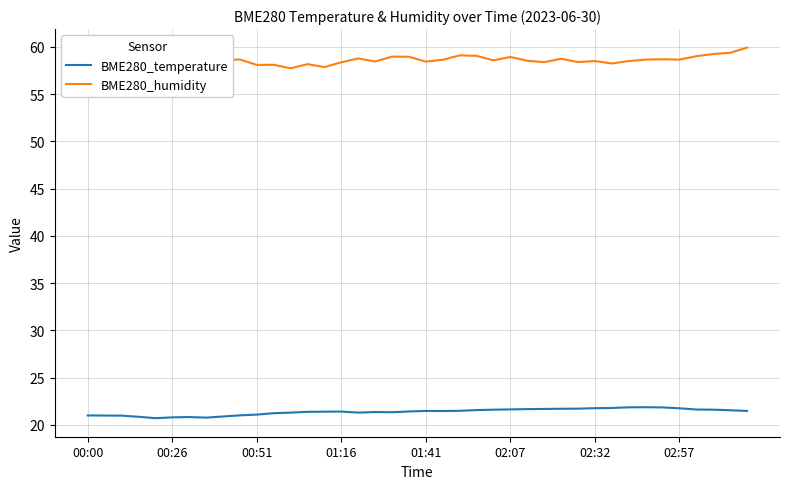

True or false: BME280_temperature has a value of 37.8 at 01:16.

False